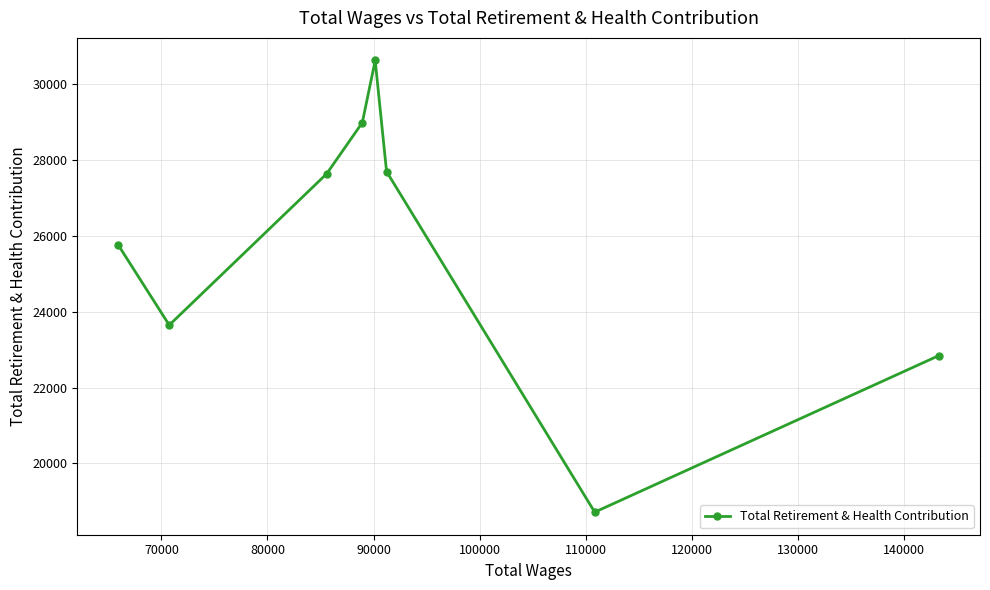

What is the value of the 4th point from the left?

28990